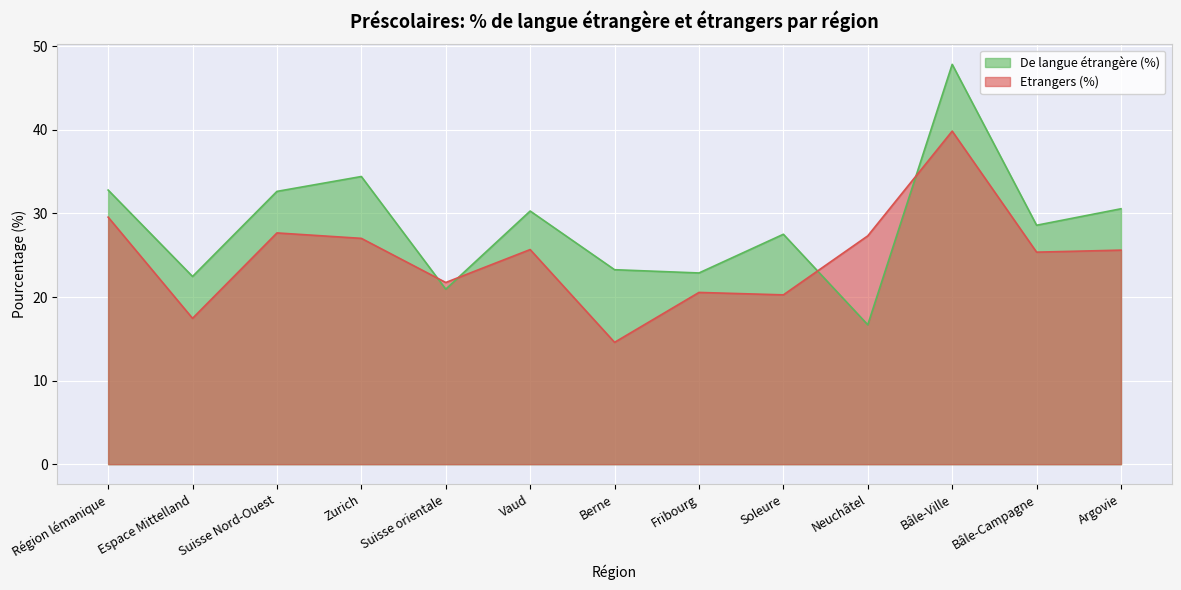

The value of Etrangers (%) at Neuchâtel is 12.6. True or false?

False